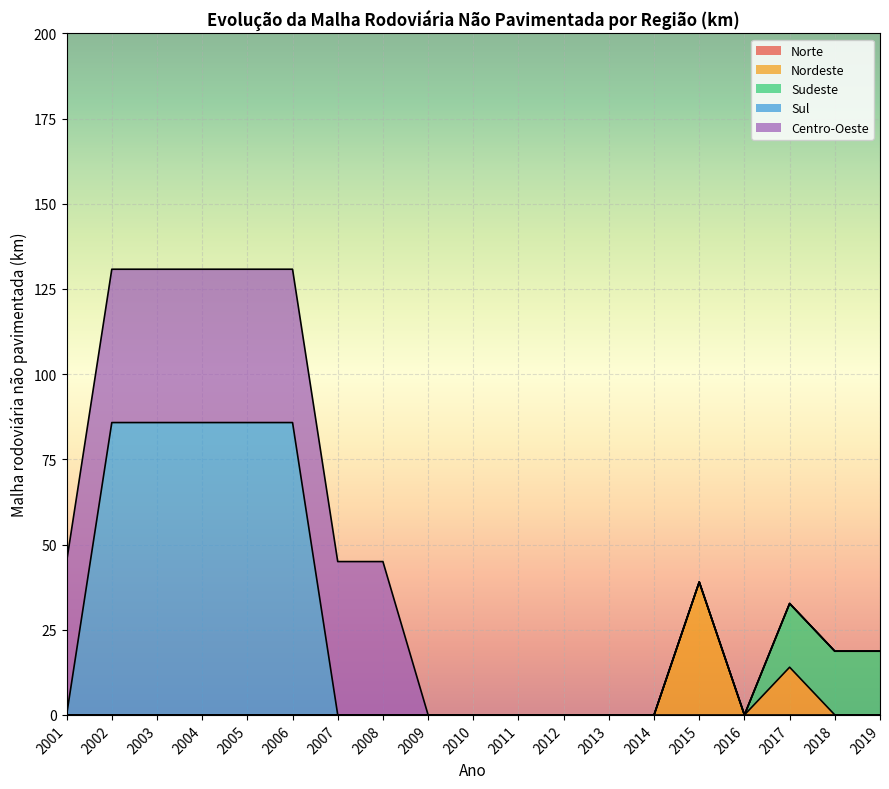

Reading left to right, what are all the values shown in this chart?

Norte: 2001=0.0	2002=0.0	2003=0.0	2004=0.0	2005=0.0	2006=0.0	2007=0.0	2008=0.0	2009=0.0	2010=0.0	2011=0.0	2012=0.0	2013=0.0	2014=0.0	2015=0.0	2016=0.0	2017=0.0	2018=0.0	2019=0.0
Nordeste: 2001=0.0	2002=0.0	2003=0.0	2004=0.0	2005=0.0	2006=0.0	2007=0.0	2008=0.0	2009=0.0	2010=0.0	2011=0.0	2012=0.0	2013=0.0	2014=0.0	2015=39.0	2016=0.0	2017=14.0	2018=0.0	2019=0.0
Sudeste: 2001=0.0	2002=0.0	2003=0.0	2004=0.0	2005=0.0	2006=0.0	2007=0.0	2008=0.0	2009=0.0	2010=0.0	2011=0.0	2012=0.0	2013=0.0	2014=0.0	2015=0.0	2016=0.0	2017=18.7	2018=18.7	2019=18.7
Sul: 2001=0.0	2002=85.8	2003=85.8	2004=85.8	2005=85.8	2006=85.8	2007=0.0	2008=0.0	2009=0.0	2010=0.0	2011=0.0	2012=0.0	2013=0.0	2014=0.0	2015=0.0	2016=0.0	2017=0.0	2018=0.0	2019=0.0
Centro-Oeste: 2001=45.0	2002=45.0	2003=45.0	2004=45.0	2005=45.0	2006=45.0	2007=45.0	2008=45.0	2009=0.0	2010=0.0	2011=0.0	2012=0.0	2013=0.0	2014=0.0	2015=0.0	2016=0.0	2017=0.0	2018=0.0	2019=0.0